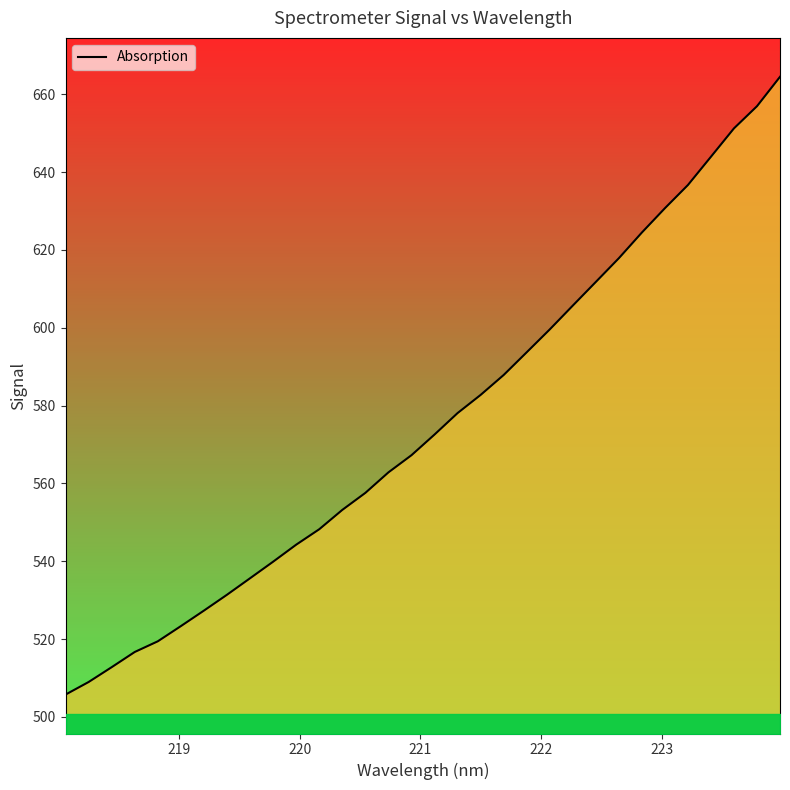

What is the difference between the maximum and minimum values?

158.8